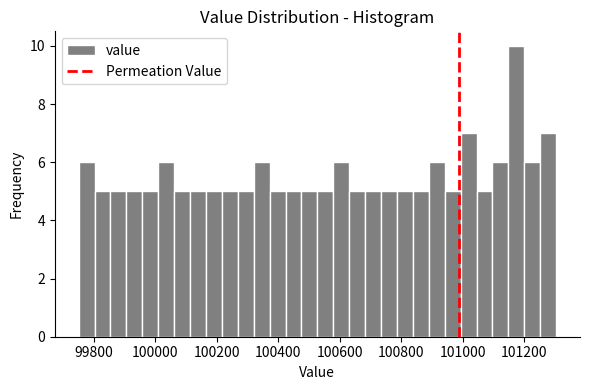

Read against the x-axis, roughly where is the centre of the tallest bar?

101180